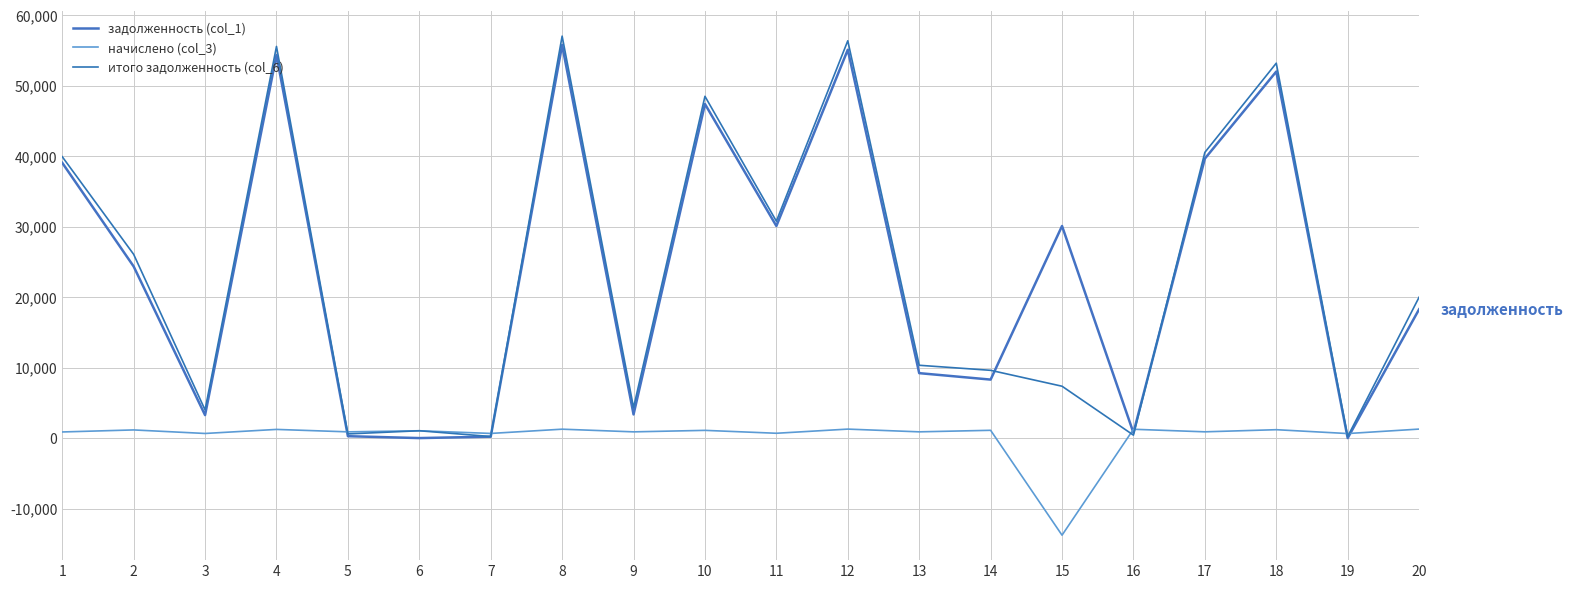

At which category does итого задолженность (col_6) reach its first local valley?

3